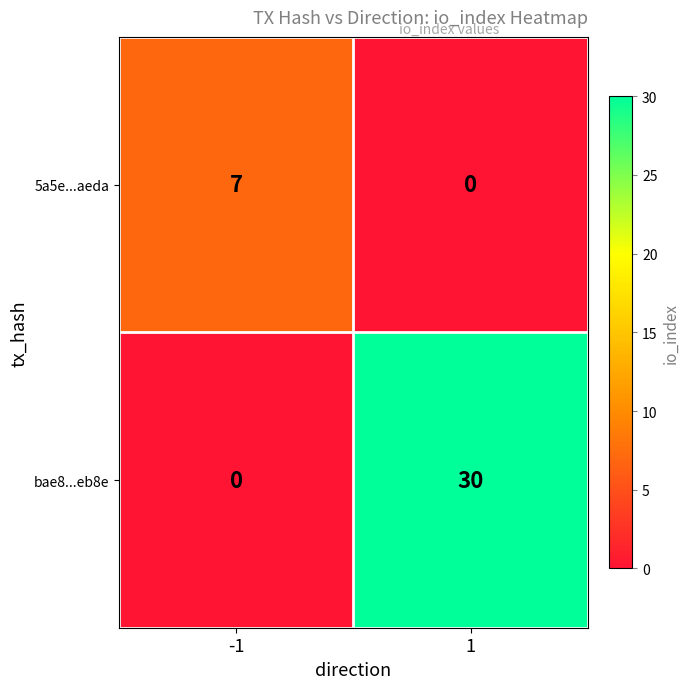

True or false: 5a5e...aeda has a value of 0 at 1.

True